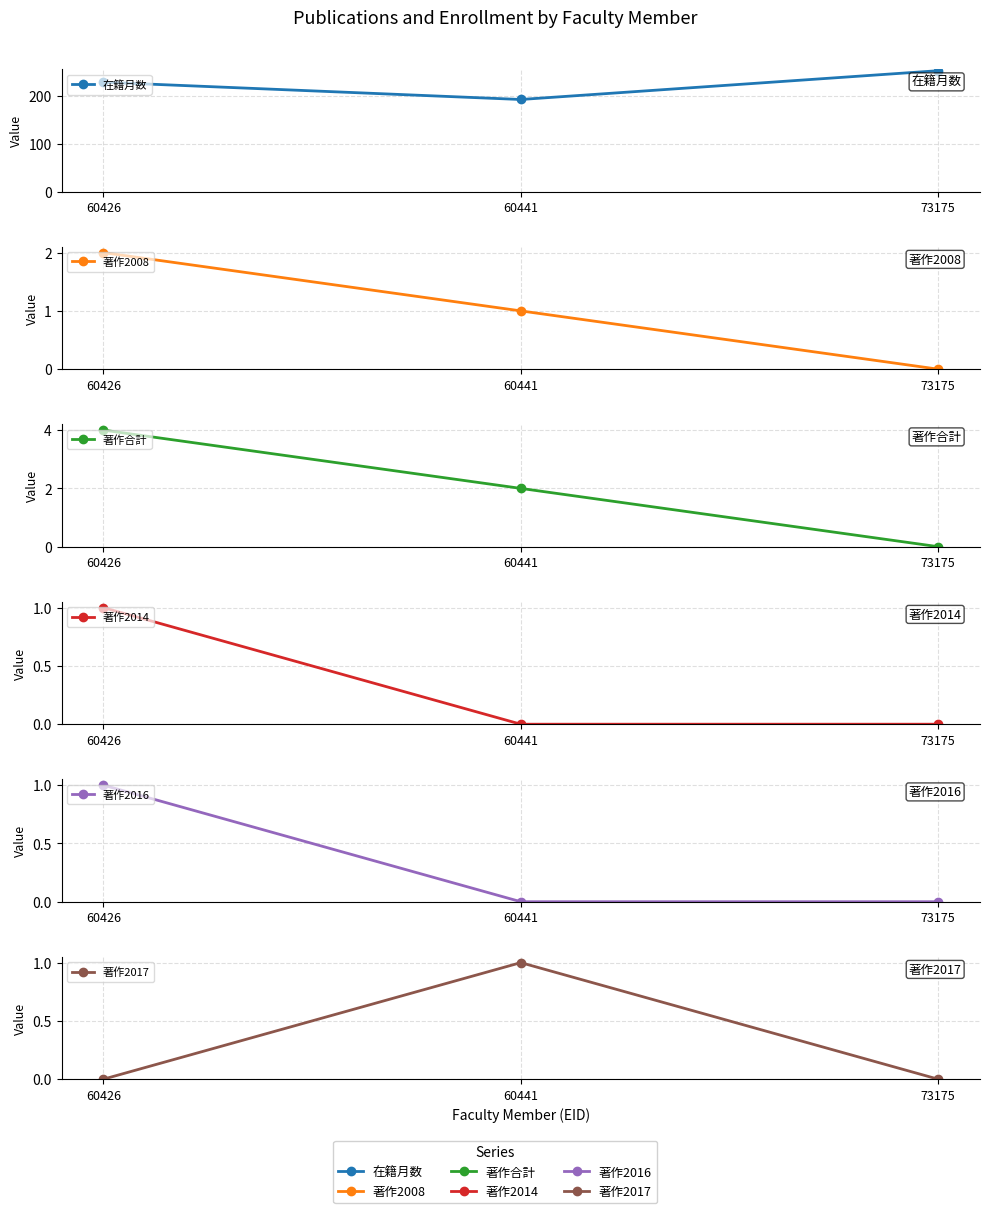

Count the 著作2008 values in the range 0 to 2.

3